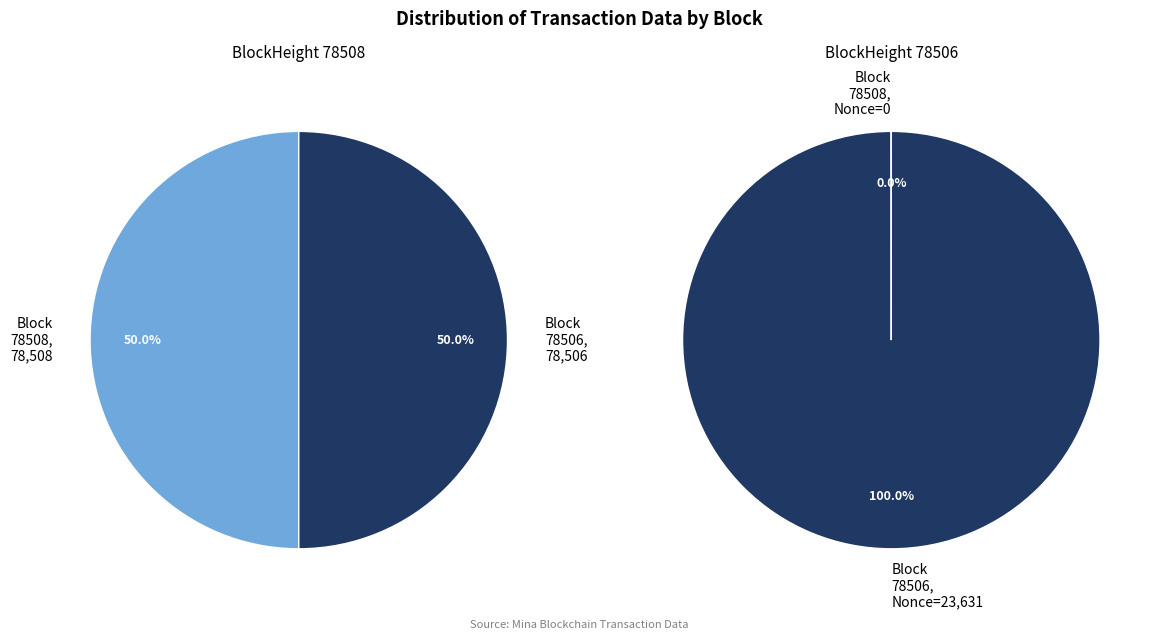

To the nearest percent, what is the combined percentage of 78506 and 78508?

100%